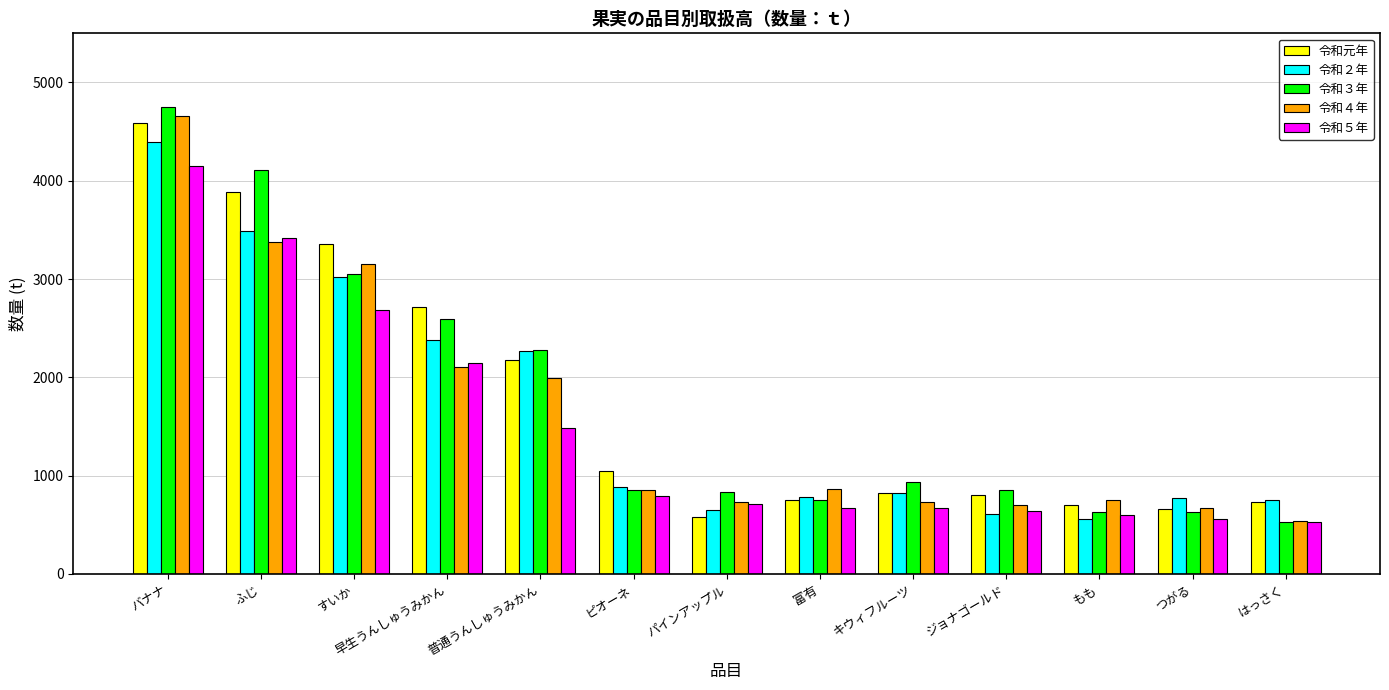

What is the sum of all 令和元年 values?

22822